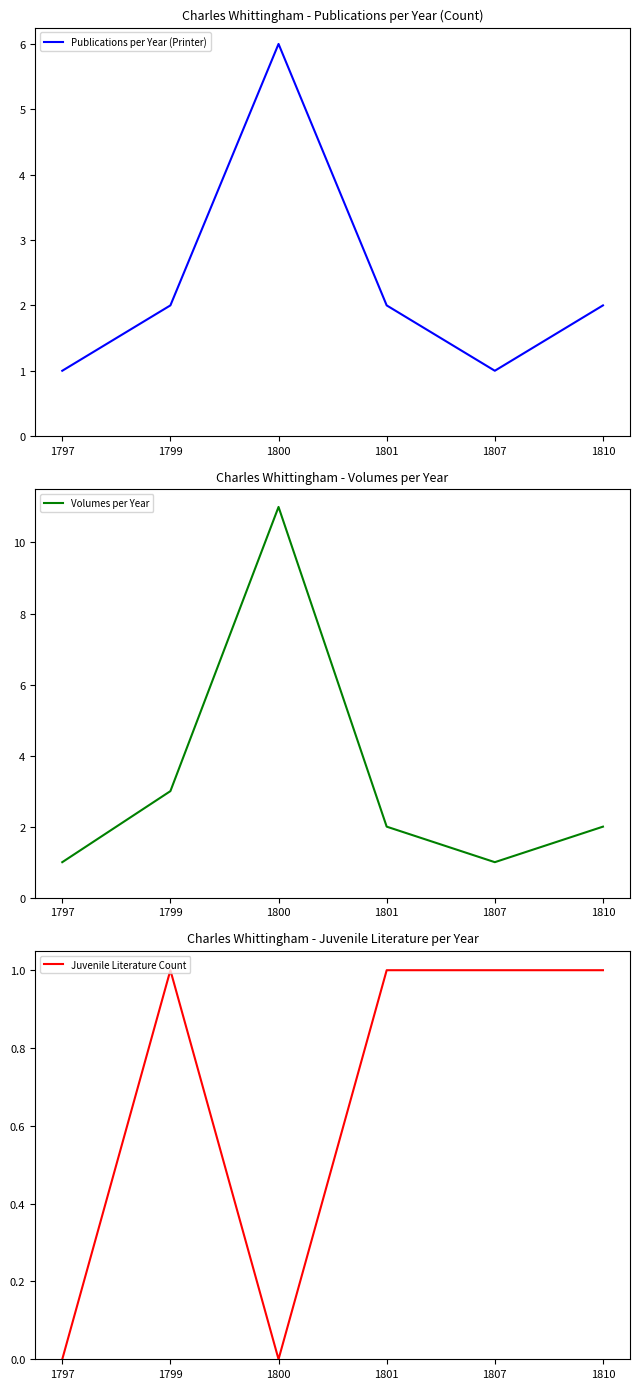

What is the value of the Publications per Year (Printer) point at the 5th from the left?

1